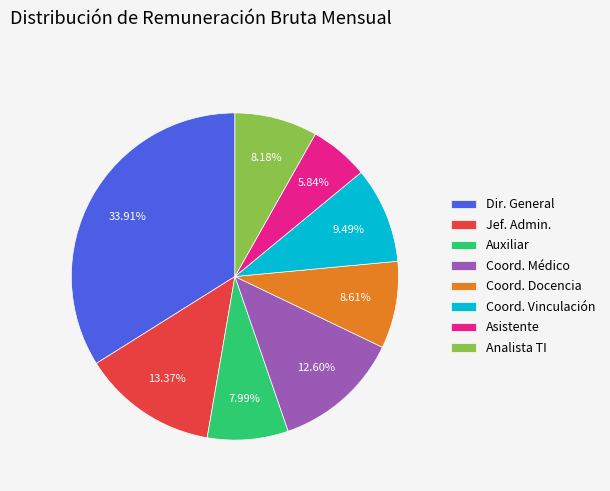

Which category has the smallest portion of the pie?

Asistente